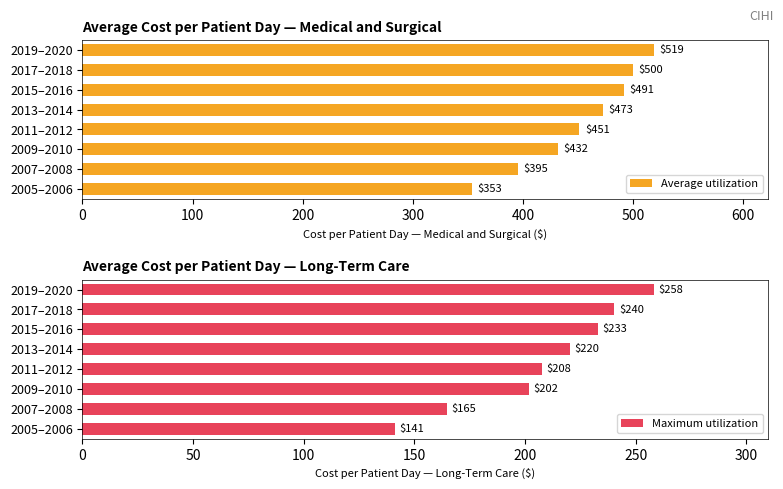

Rank the categories by Maximum utilization value from highest to lowest.

2019–2020, 2017–2018, 2015–2016, 2013–2014, 2011–2012, 2009–2010, 2007–2008, 2005–2006